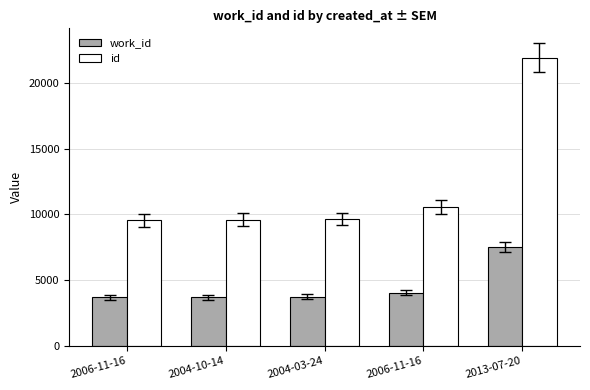

Count the number of categories in the chart.

5